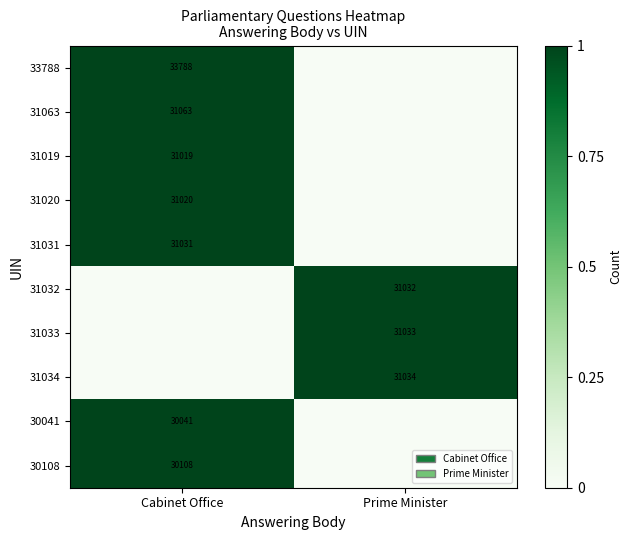

What is the total value across all series at Prime Minister?

3